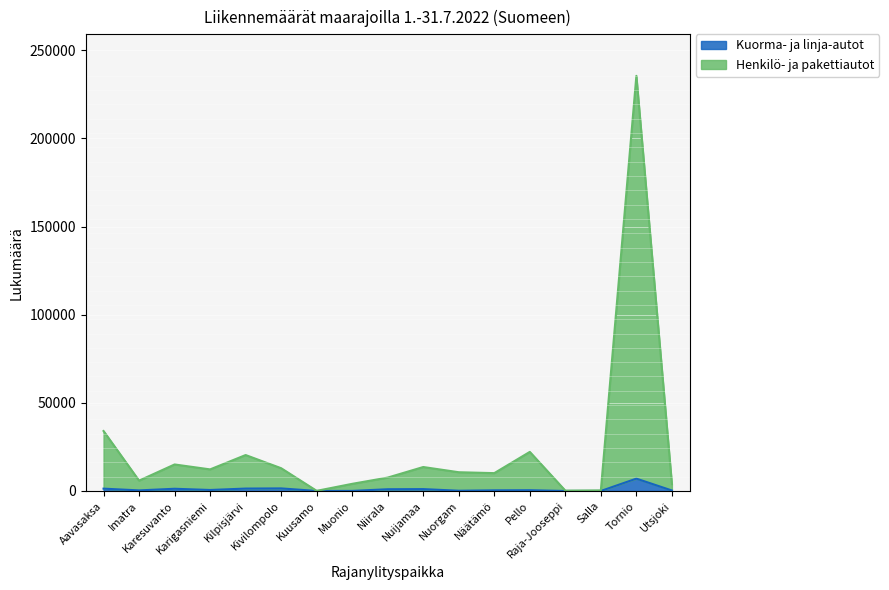

True or false: Henkilö- ja pakettiautot and Kuorma- ja linja-autot intersect in this chart.

False